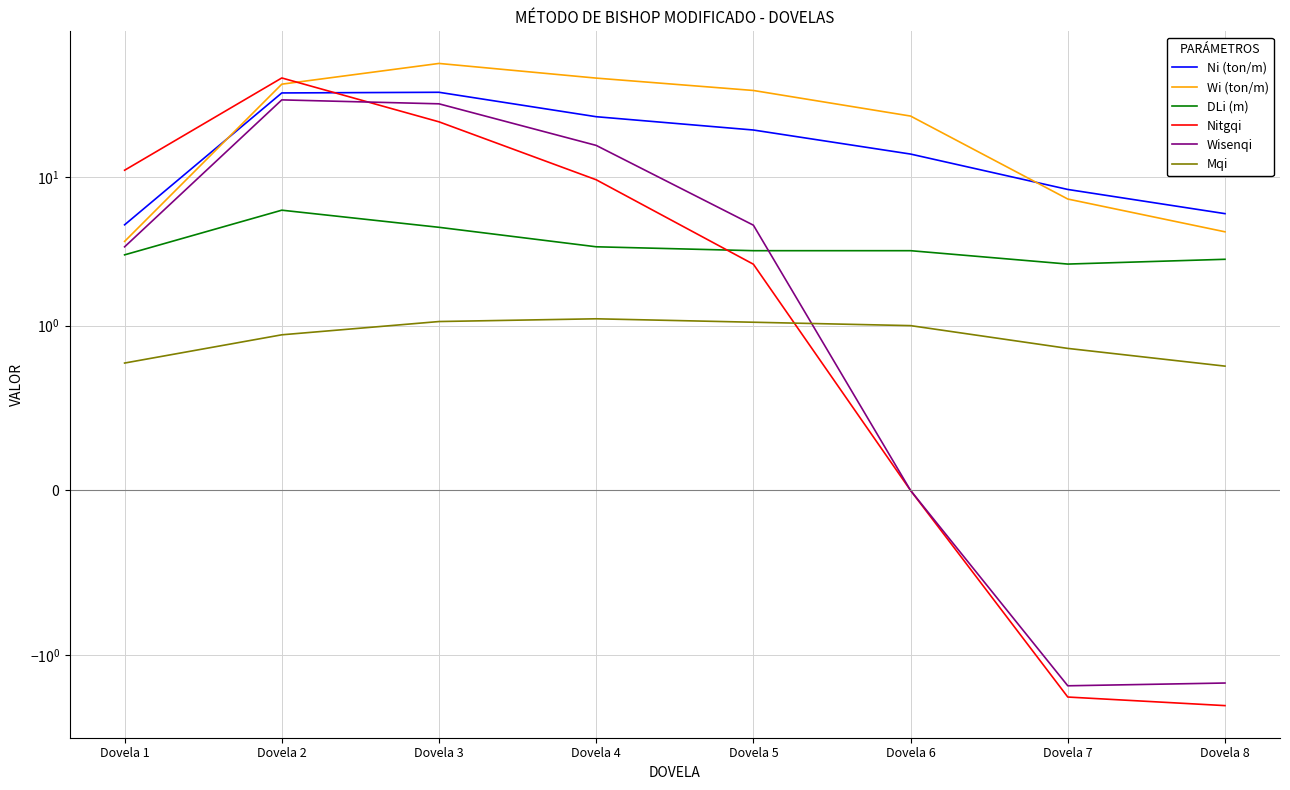

What is the difference between the maximum and minimum values in the Ni (ton/m) series?

32.6